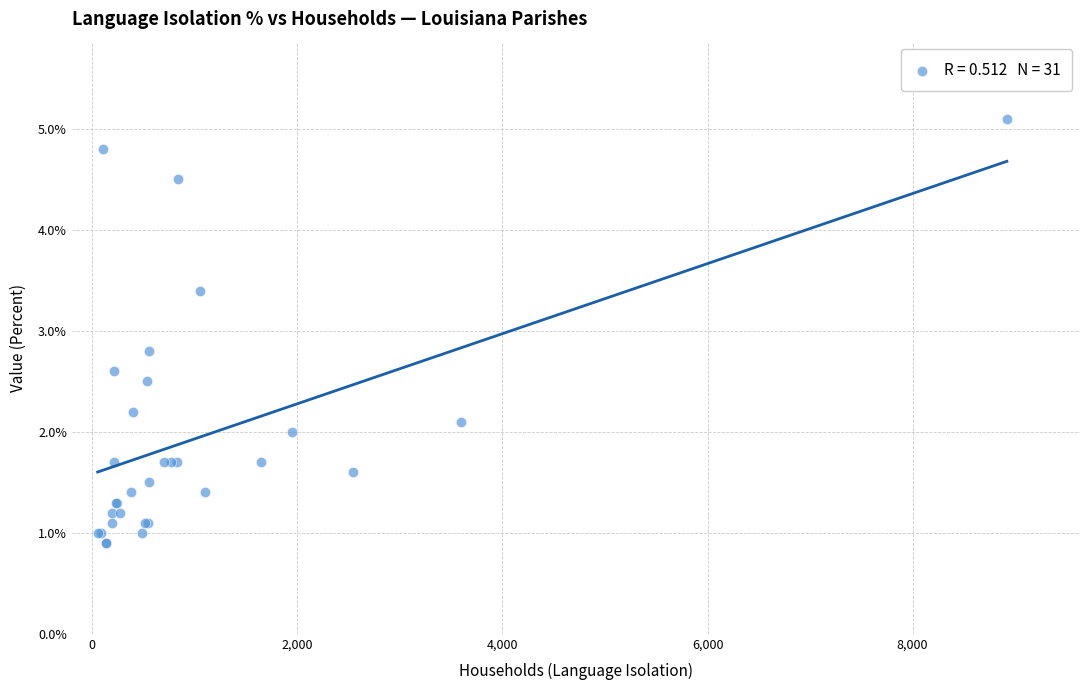

What Y value in the scatter plot is closest to 3?

2.8